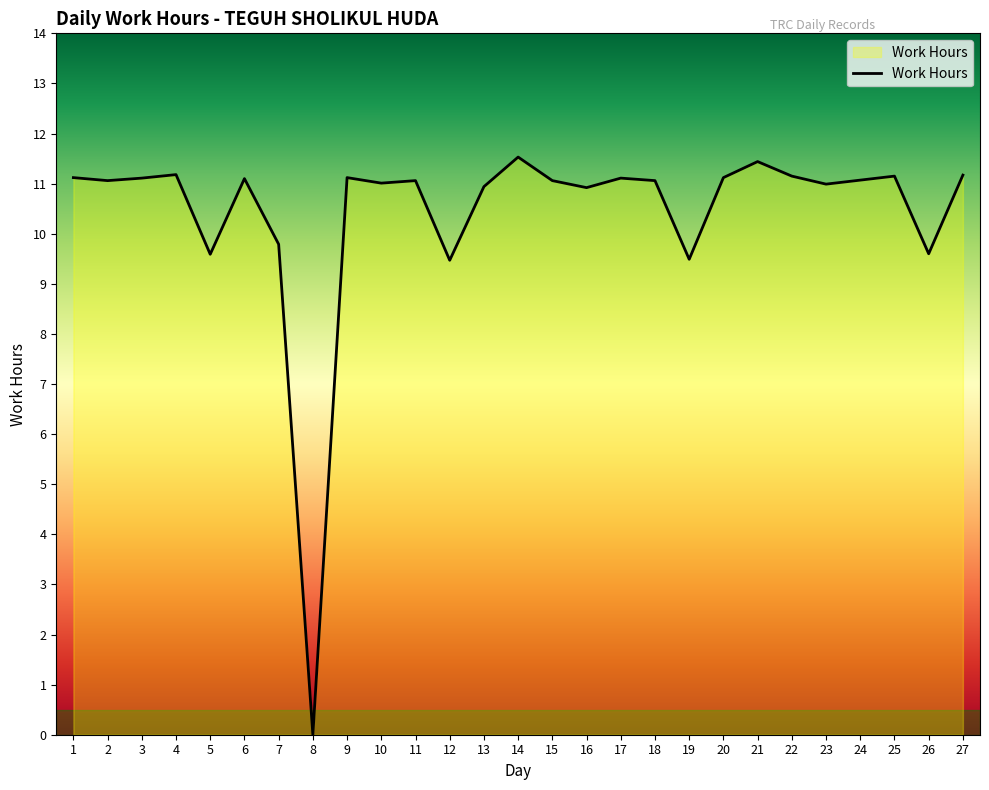

The value at 10 is 11.0. True or false?

True